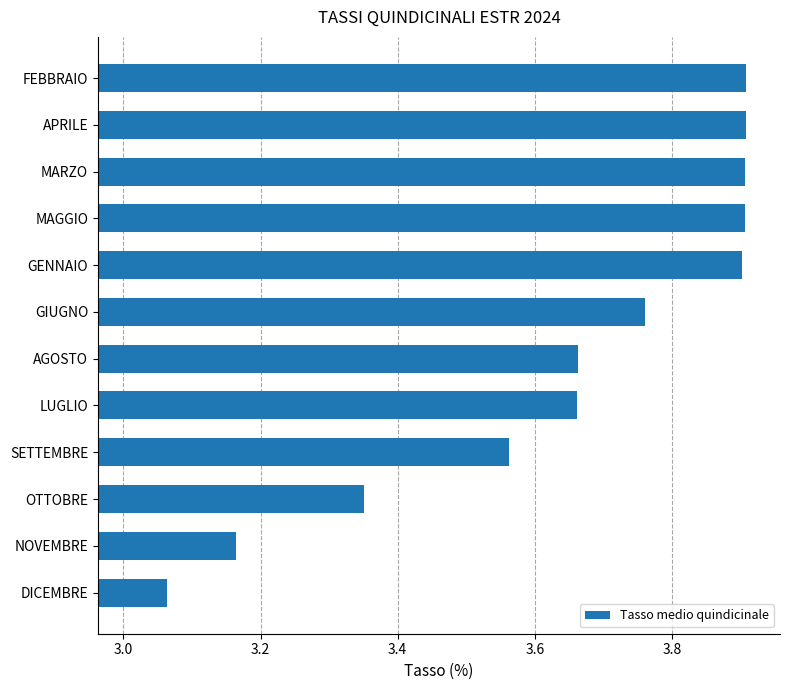

What position from the top is MARZO?

3